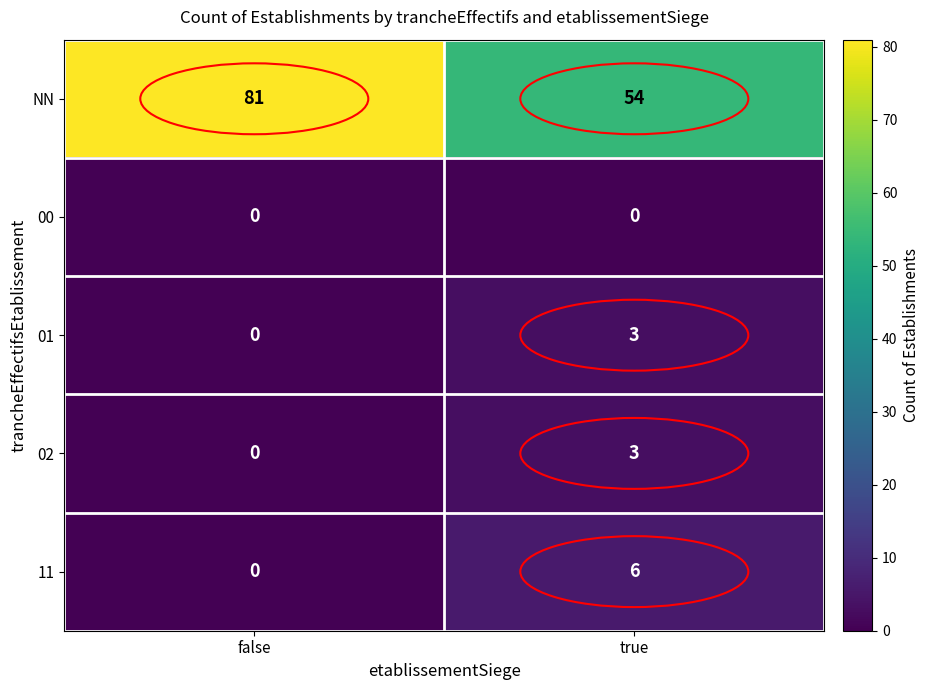

Where is NN nearest to the value 67?

true